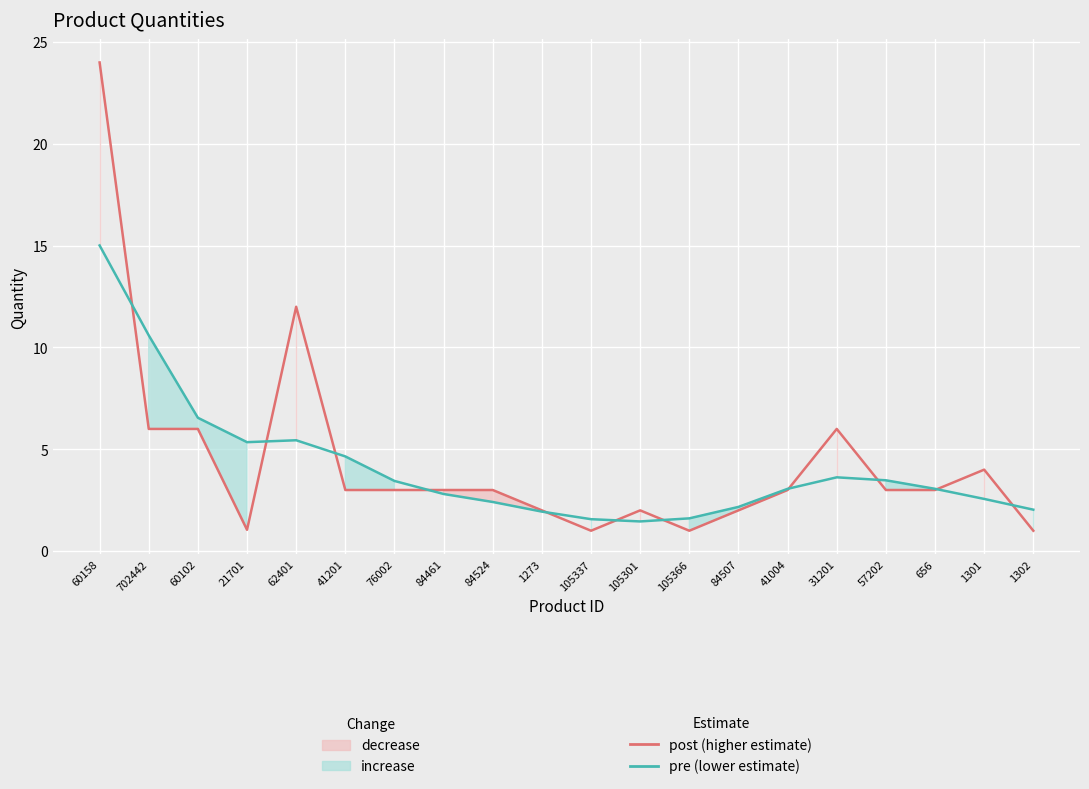

What is the greatest value displayed?

24.0